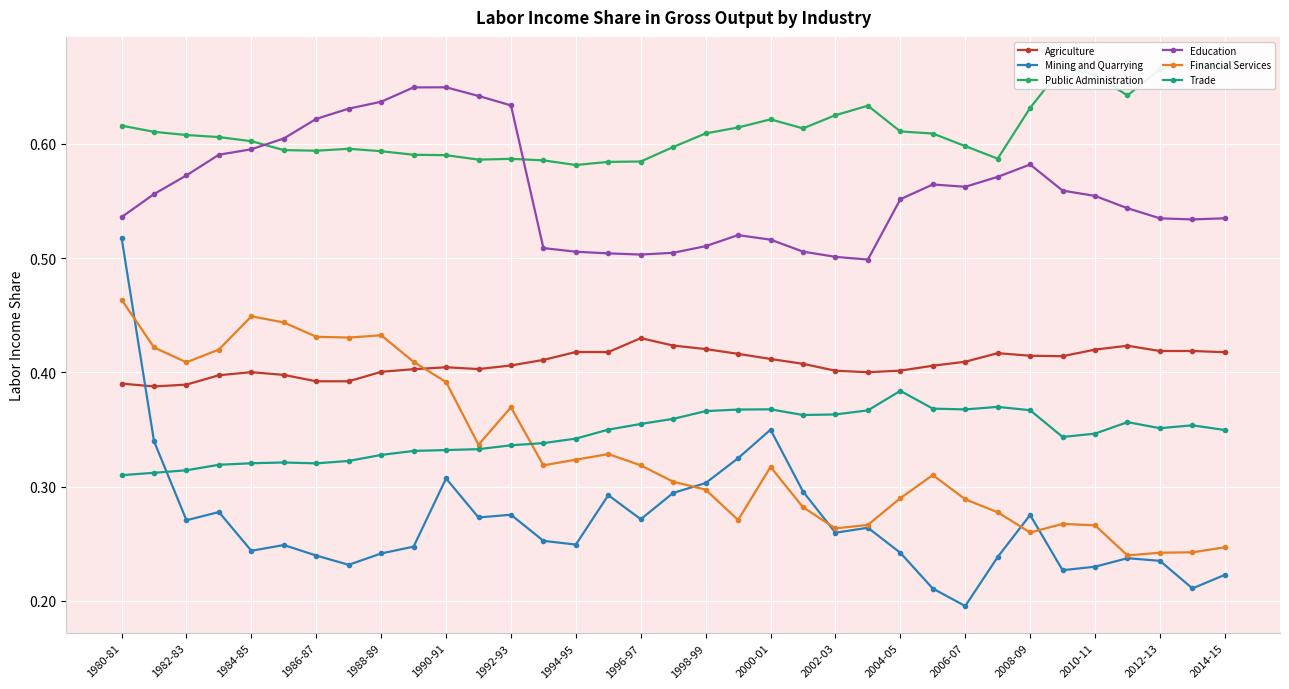

Reading right to left, extract all data points from this chart.

Agriculture: 0.4	0.4	0.4	0.4	0.4	0.4	0.4	0.4	0.4	0.4	0.4	0.4	0.4	0.4	0.4	0.4	0.4	0.4	0.4	0.4	0.4	0.4	0.4	0.4	0.4	0.4	0.4	0.4	0.4	0.4	0.4	0.4	0.4	0.4	0.4
Mining and Quarrying: 0.2	0.2	0.2	0.2	0.2	0.2	0.3	0.2	0.2	0.2	0.2	0.3	0.3	0.3	0.3	0.3	0.3	0.3	0.3	0.3	0.2	0.3	0.3	0.3	0.3	0.2	0.2	0.2	0.2	0.2	0.2	0.3	0.3	0.3	0.5
Public Administration: 0.7	0.7	0.7	0.6	0.7	0.7	0.6	0.6	0.6	0.6	0.6	0.6	0.6	0.6	0.6	0.6	0.6	0.6	0.6	0.6	0.6	0.6	0.6	0.6	0.6	0.6	0.6	0.6	0.6	0.6	0.6	0.6	0.6	0.6	0.6
Education: 0.5	0.5	0.5	0.5	0.6	0.6	0.6	0.6	0.6	0.6	0.6	0.5	0.5	0.5	0.5	0.5	0.5	0.5	0.5	0.5	0.5	0.5	0.6	0.6	0.6	0.6	0.6	0.6	0.6	0.6	0.6	0.6	0.6	0.6	0.5
Financial Services: 0.2	0.2	0.2	0.2	0.3	0.3	0.3	0.3	0.3	0.3	0.3	0.3	0.3	0.3	0.3	0.3	0.3	0.3	0.3	0.3	0.3	0.3	0.4	0.3	0.4	0.4	0.4	0.4	0.4	0.4	0.4	0.4	0.4	0.4	0.5
Trade: 0.3	0.4	0.4	0.4	0.3	0.3	0.4	0.4	0.4	0.4	0.4	0.4	0.4	0.4	0.4	0.4	0.4	0.4	0.4	0.3	0.3	0.3	0.3	0.3	0.3	0.3	0.3	0.3	0.3	0.3	0.3	0.3	0.3	0.3	0.3